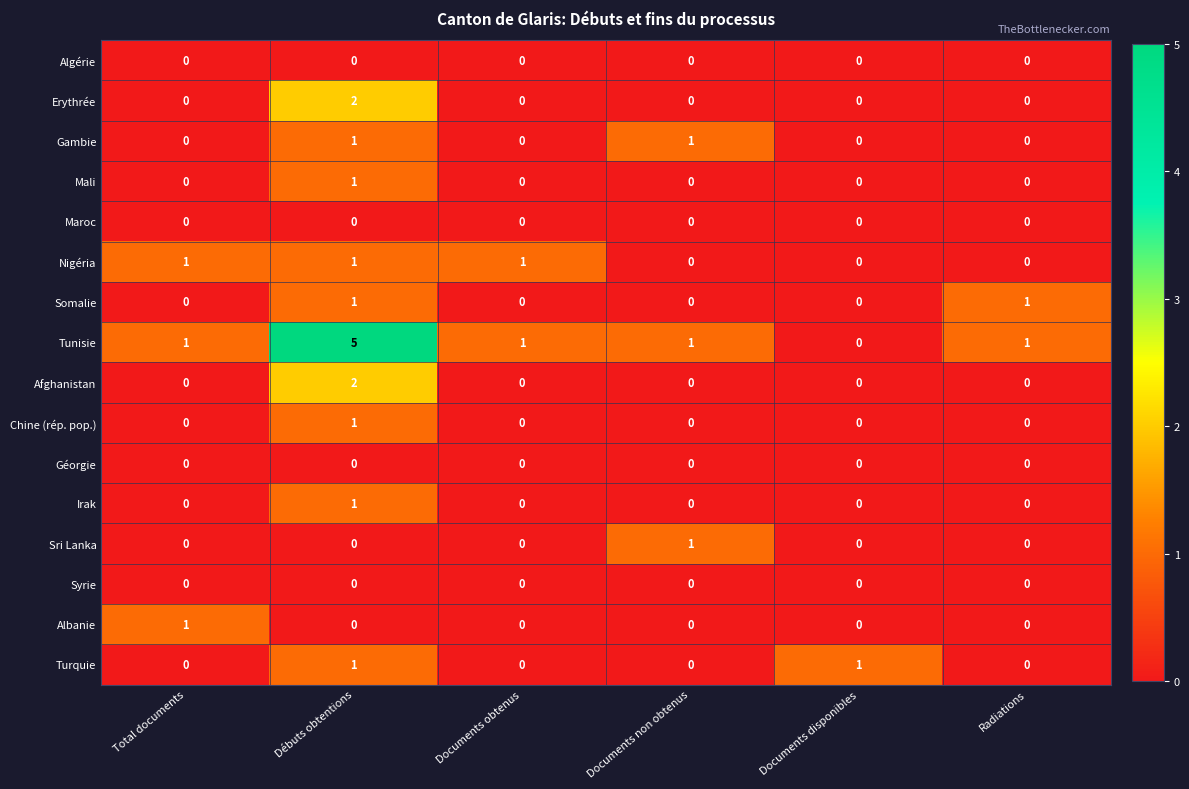

Is it true that Maroc equals 0 at Documents non obtenus?

True